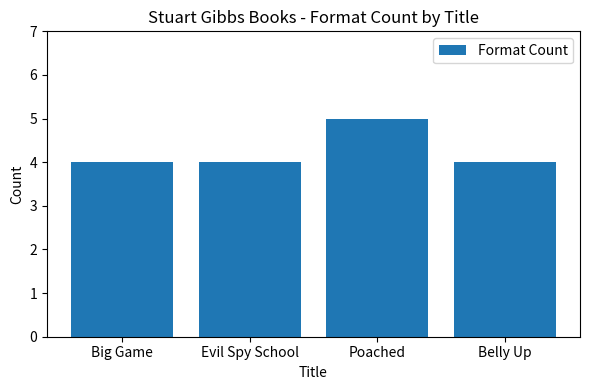

What is the minimum value shown in the chart?

4